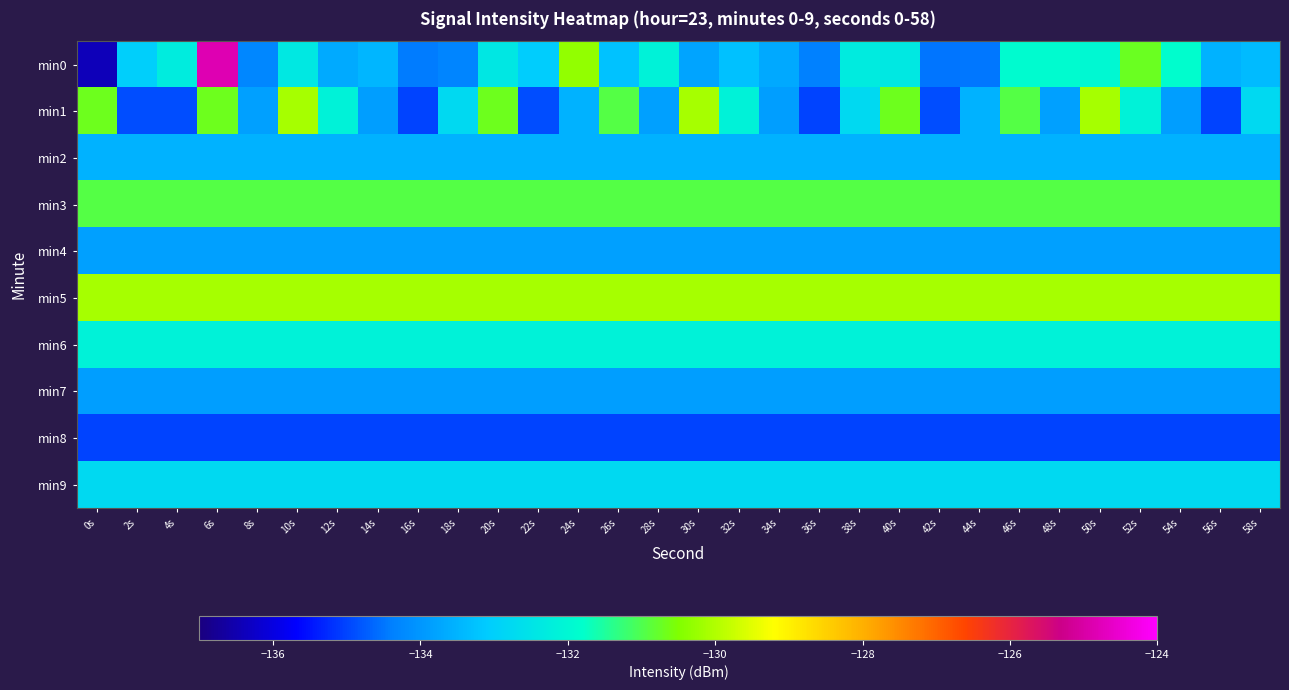

At how many categories does at least one series exceed -131?

30